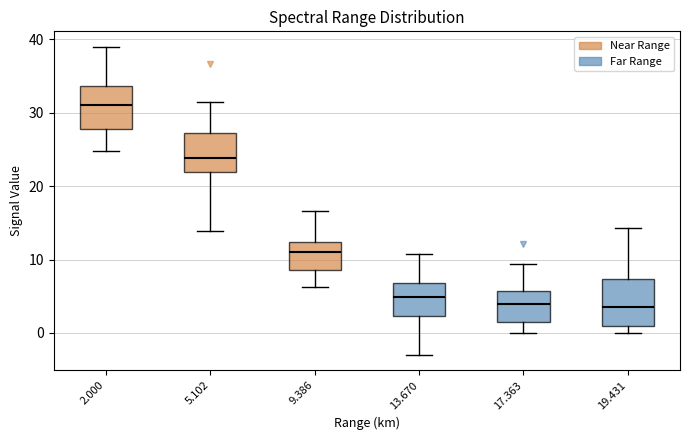

Reading left to right, read every box against the y-axis: the position of its median line, the range the box covers, and the ends of its whiskers. The values are not printed on the chart, so give them approximately, as read against the axis.

2.000: median 31, box 28 to 34, whiskers 25 to 39
5.102: median 24, box 22 to 27, whiskers 14 to 32
9.386: median 11, box 9 to 12, whiskers 6 to 17
13.670: median 5, box 2 to 7, whiskers -3 to 11
17.363: median 4, box 2 to 6, whiskers 0 to 9
19.431: median 4, box 1 to 7, whiskers 0 to 14